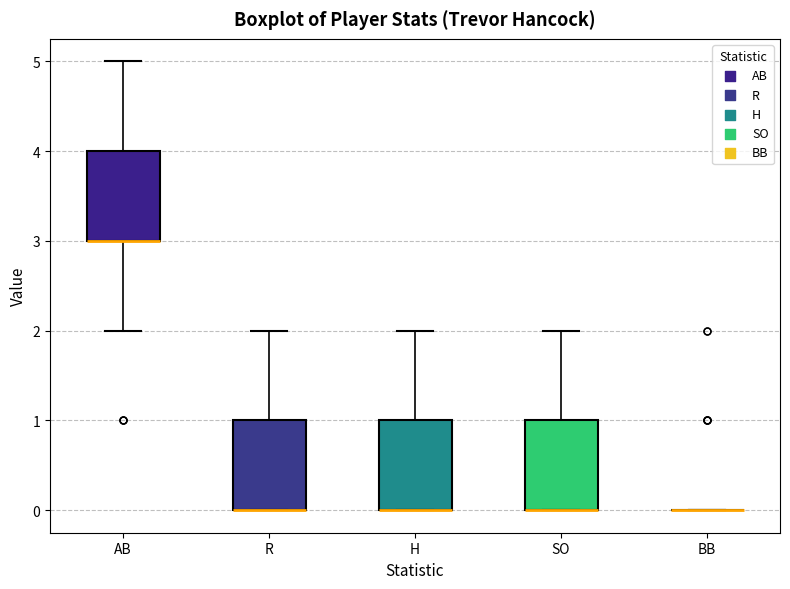

Reading left to right, read every box against the y-axis: the position of its median line, the range the box covers, and the ends of its whiskers. The values are not printed on the chart, so give them approximately, as read against the axis.

AB: median 3 (drawn on the box's lower edge), box 3 to 4, whiskers 2 to 5
R: median 0 (drawn on the box's lower edge), box 0 to 1, whiskers 0 to 2
H: median 0 (drawn on the box's lower edge), box 0 to 1, whiskers 0 to 2
SO: median 0 (drawn on the box's lower edge), box 0 to 1, whiskers 0 to 2
BB: box collapsed to a line at 0, whiskers 0 to 0